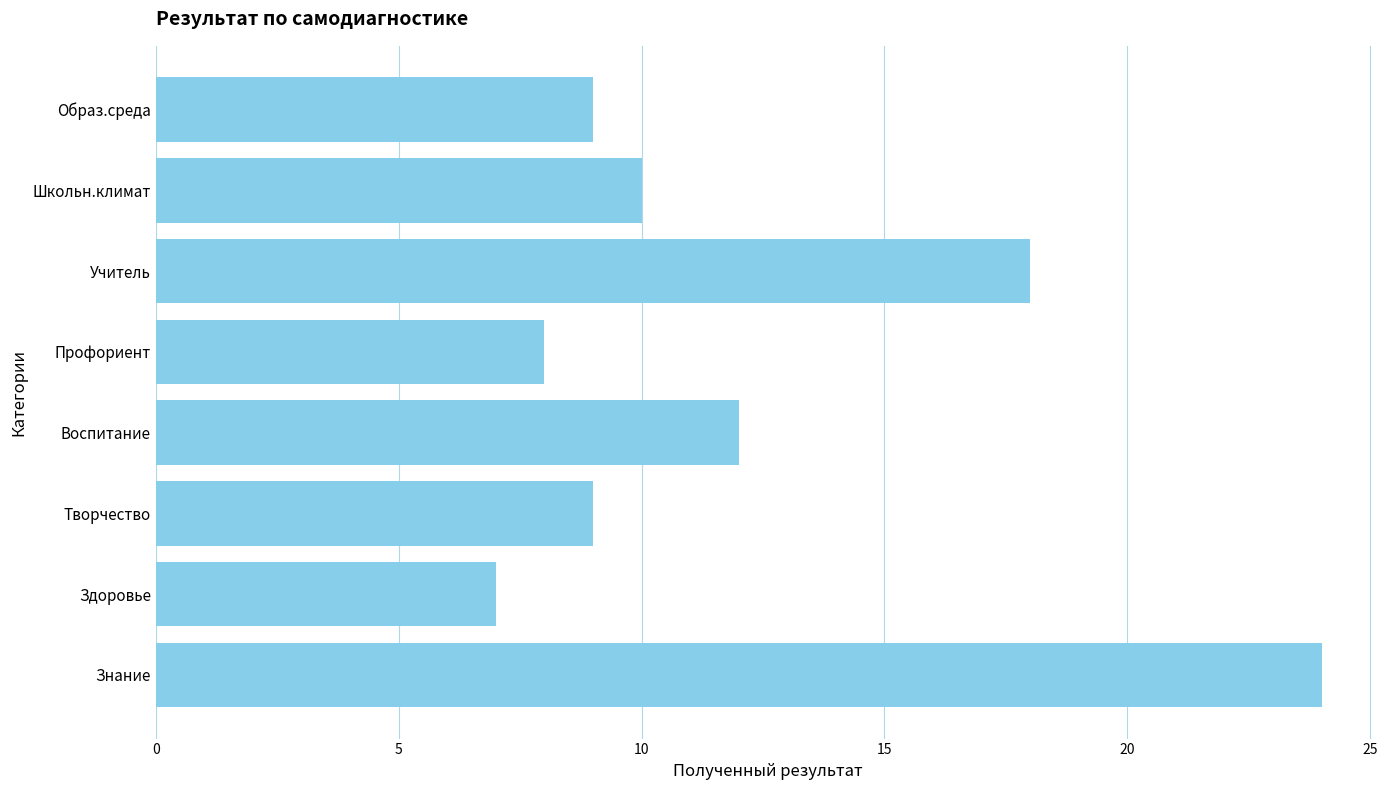

Reading bottom to top, extract all data points from this chart.

24	7	9	12	8	18	10	9